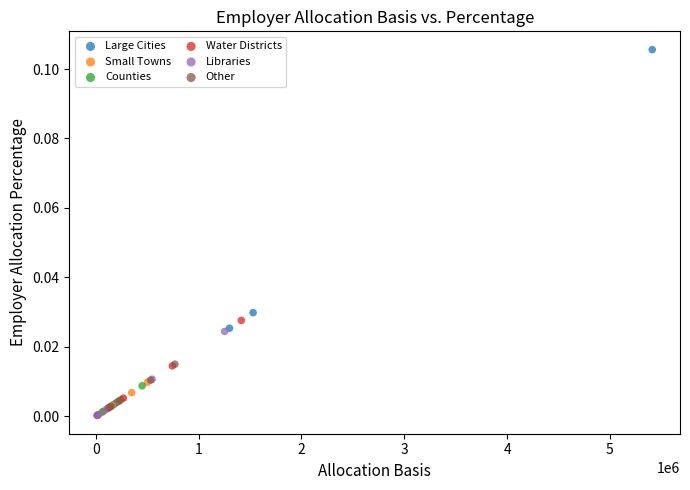

Which series contains the highest Y value?

Large Cities